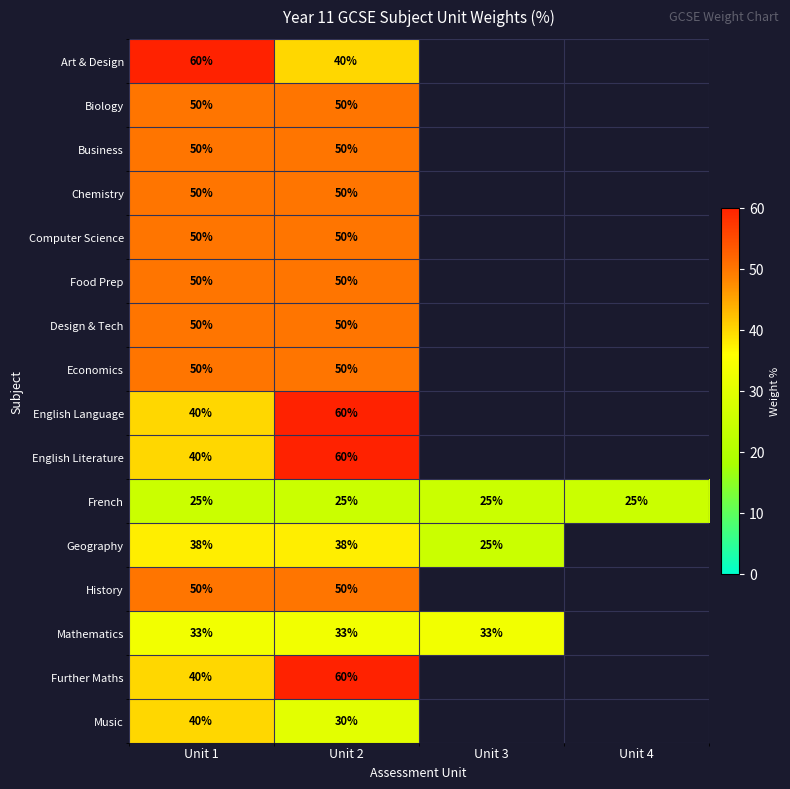

The value of English Literature at Unit 2 is 60. True or false?

True